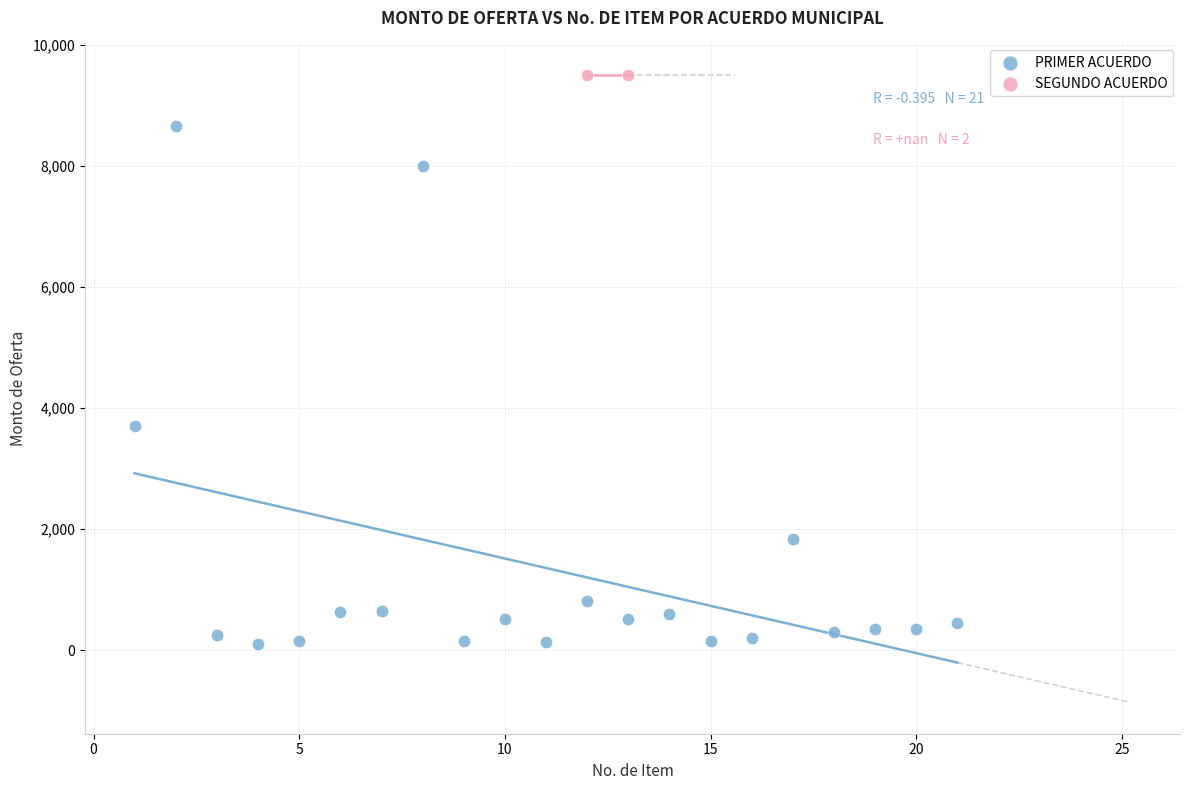

What are all the series names shown in the legend?

PRIMER ACUERDO, SEGUNDO ACUERDO